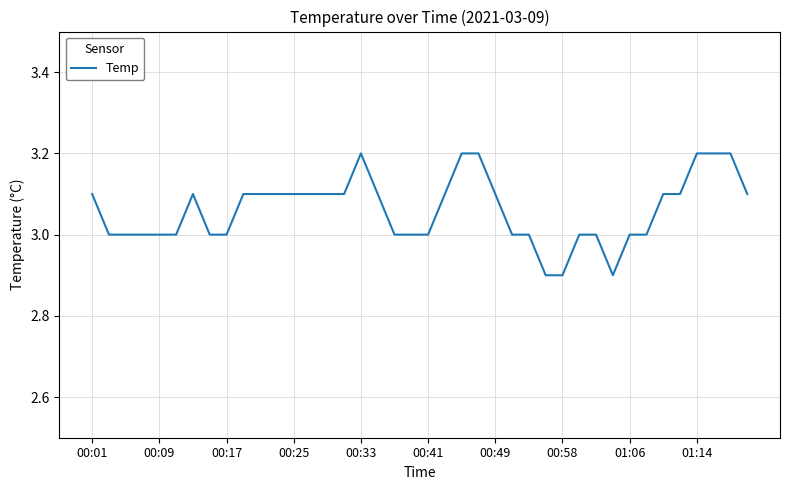

What is the difference between the maximum and minimum values?

0.3